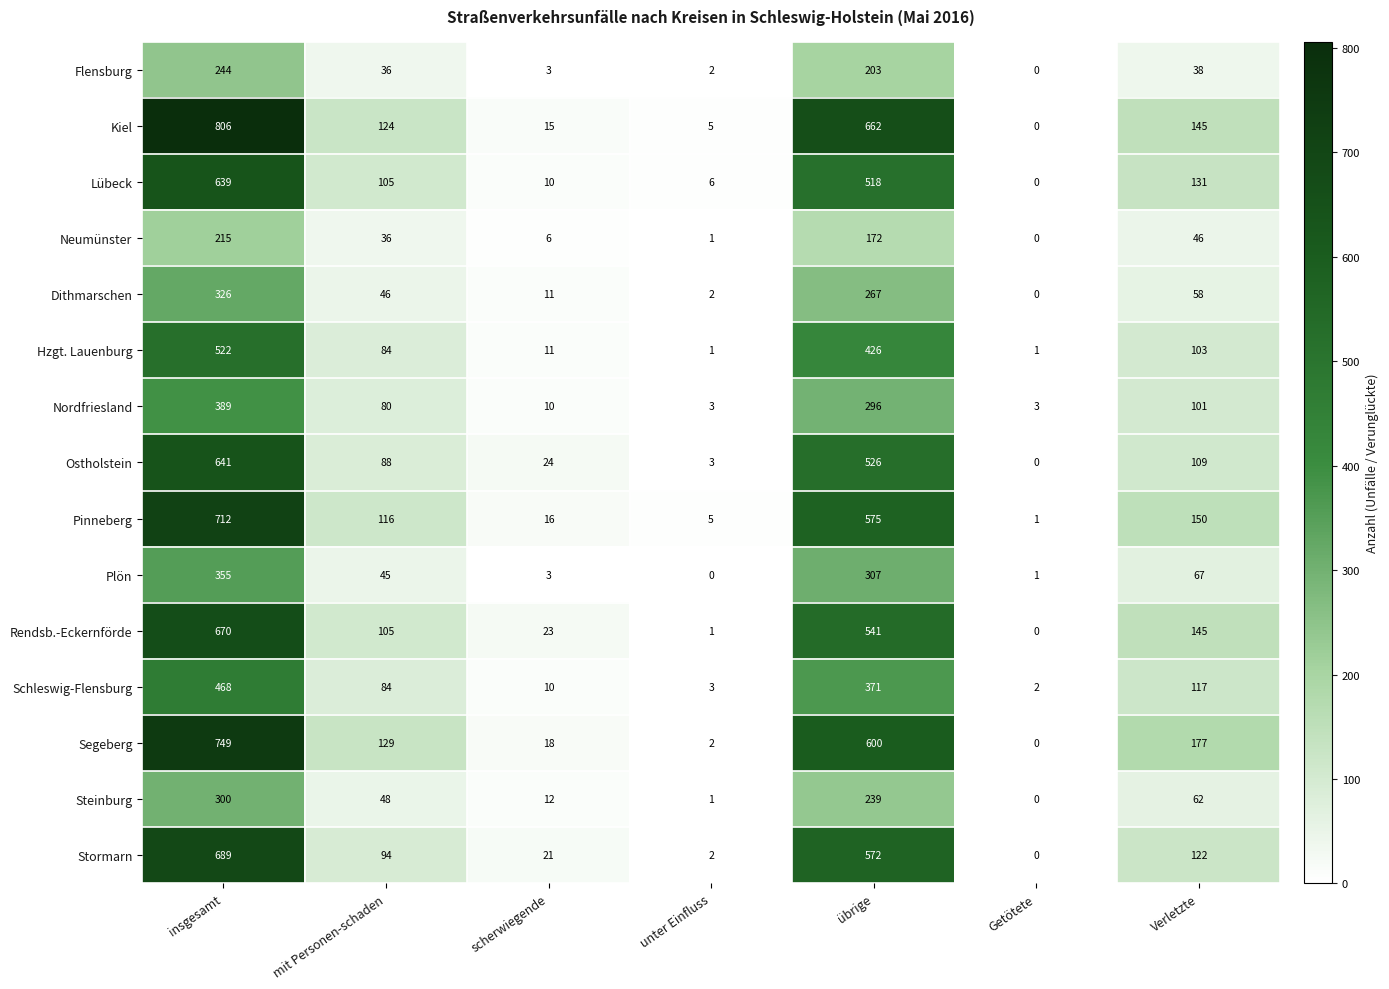

What is the difference between the highest and lowest values at unter Einfluss?

6